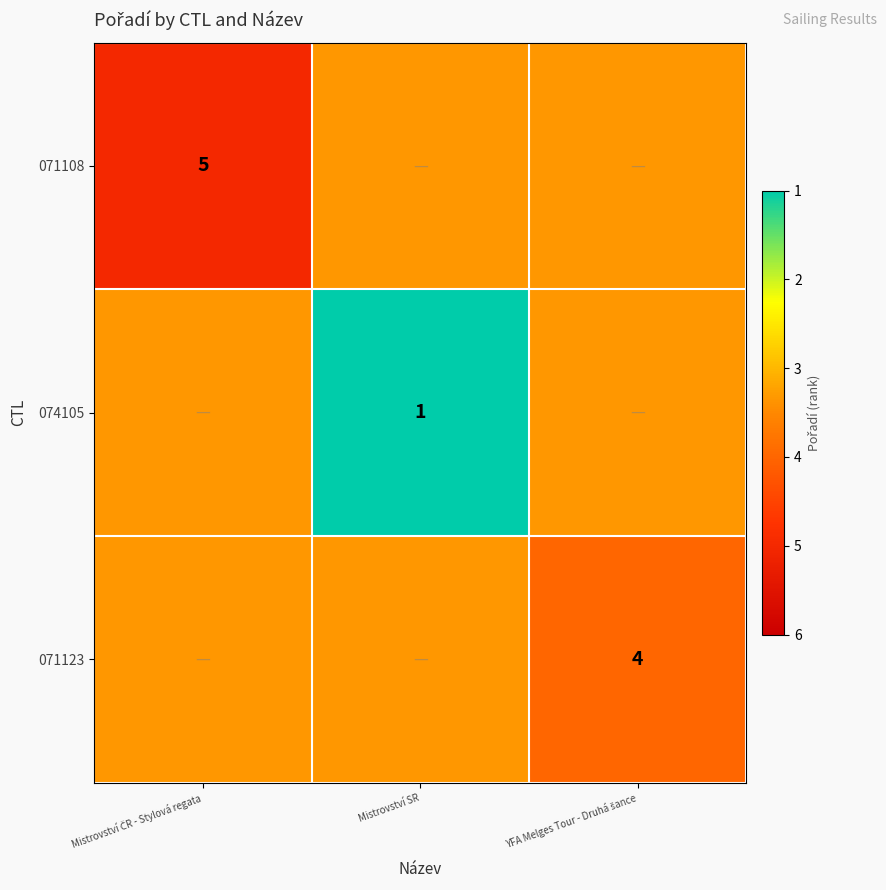

At which label is 074105 closest to 2?

Mistrovství SR